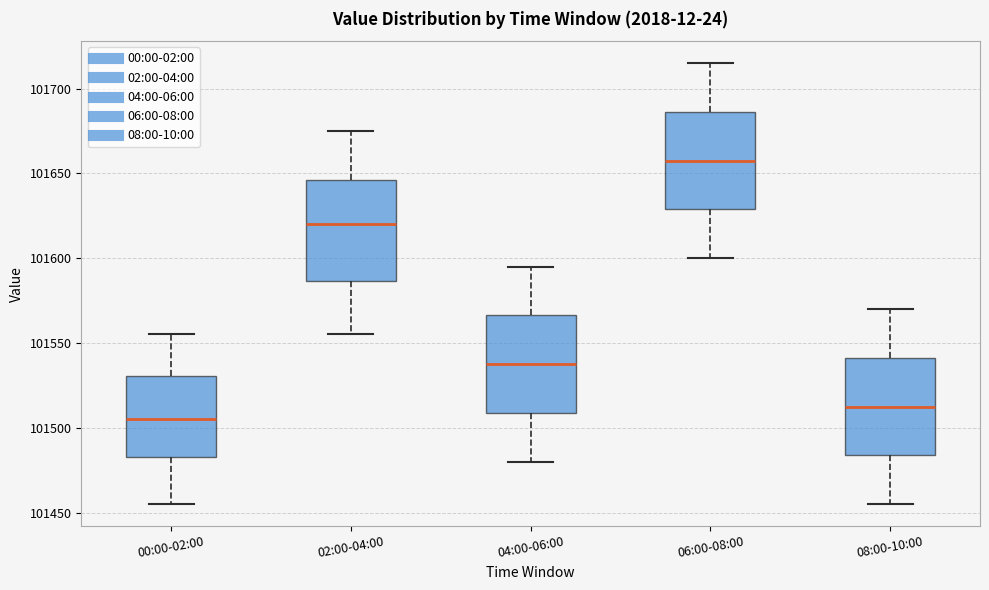

Where does the upper whisker of the box for 08:00-10:00 end on the y-axis? The values are not printed on the chart, so give them approximately, as read against the axis.

101570